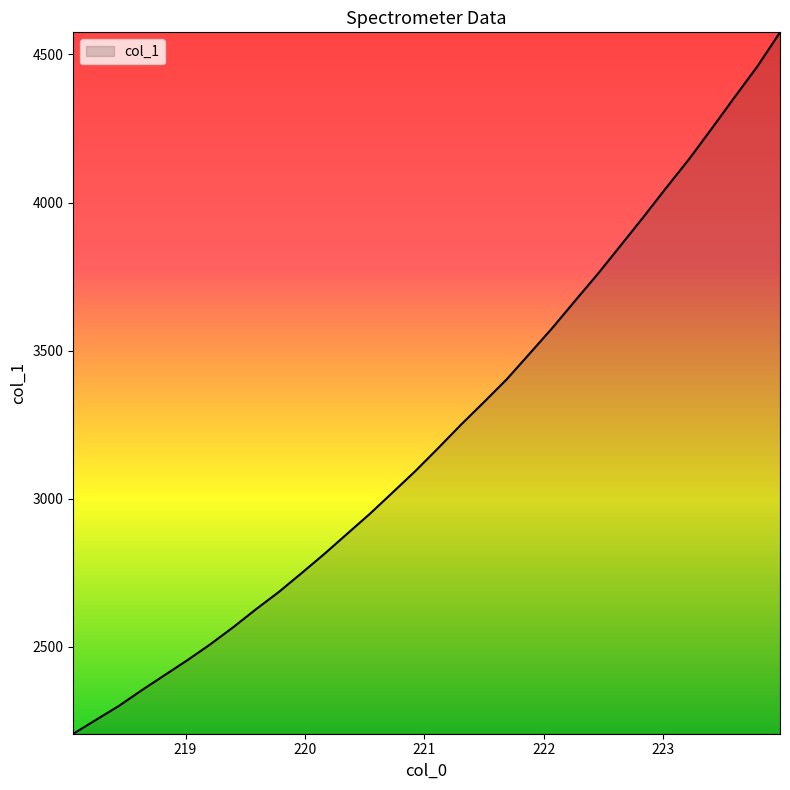

What is the smallest value displayed?

2206.9